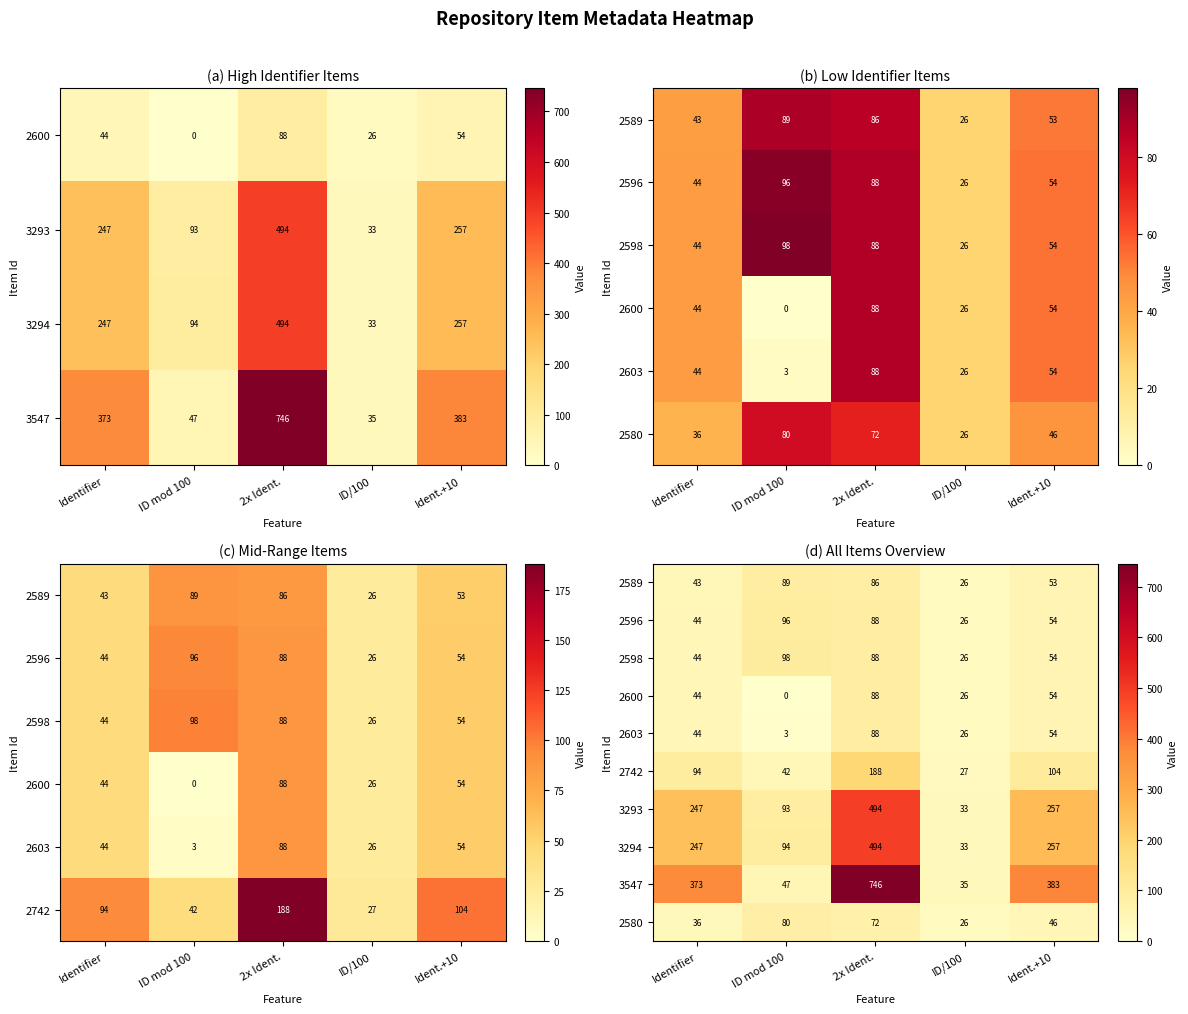

Rank the series by their maximum value, from lowest to highest.

2580, 2600, 2603, 2589, 2596, 2598, 2742, 3293, 3294, 3547